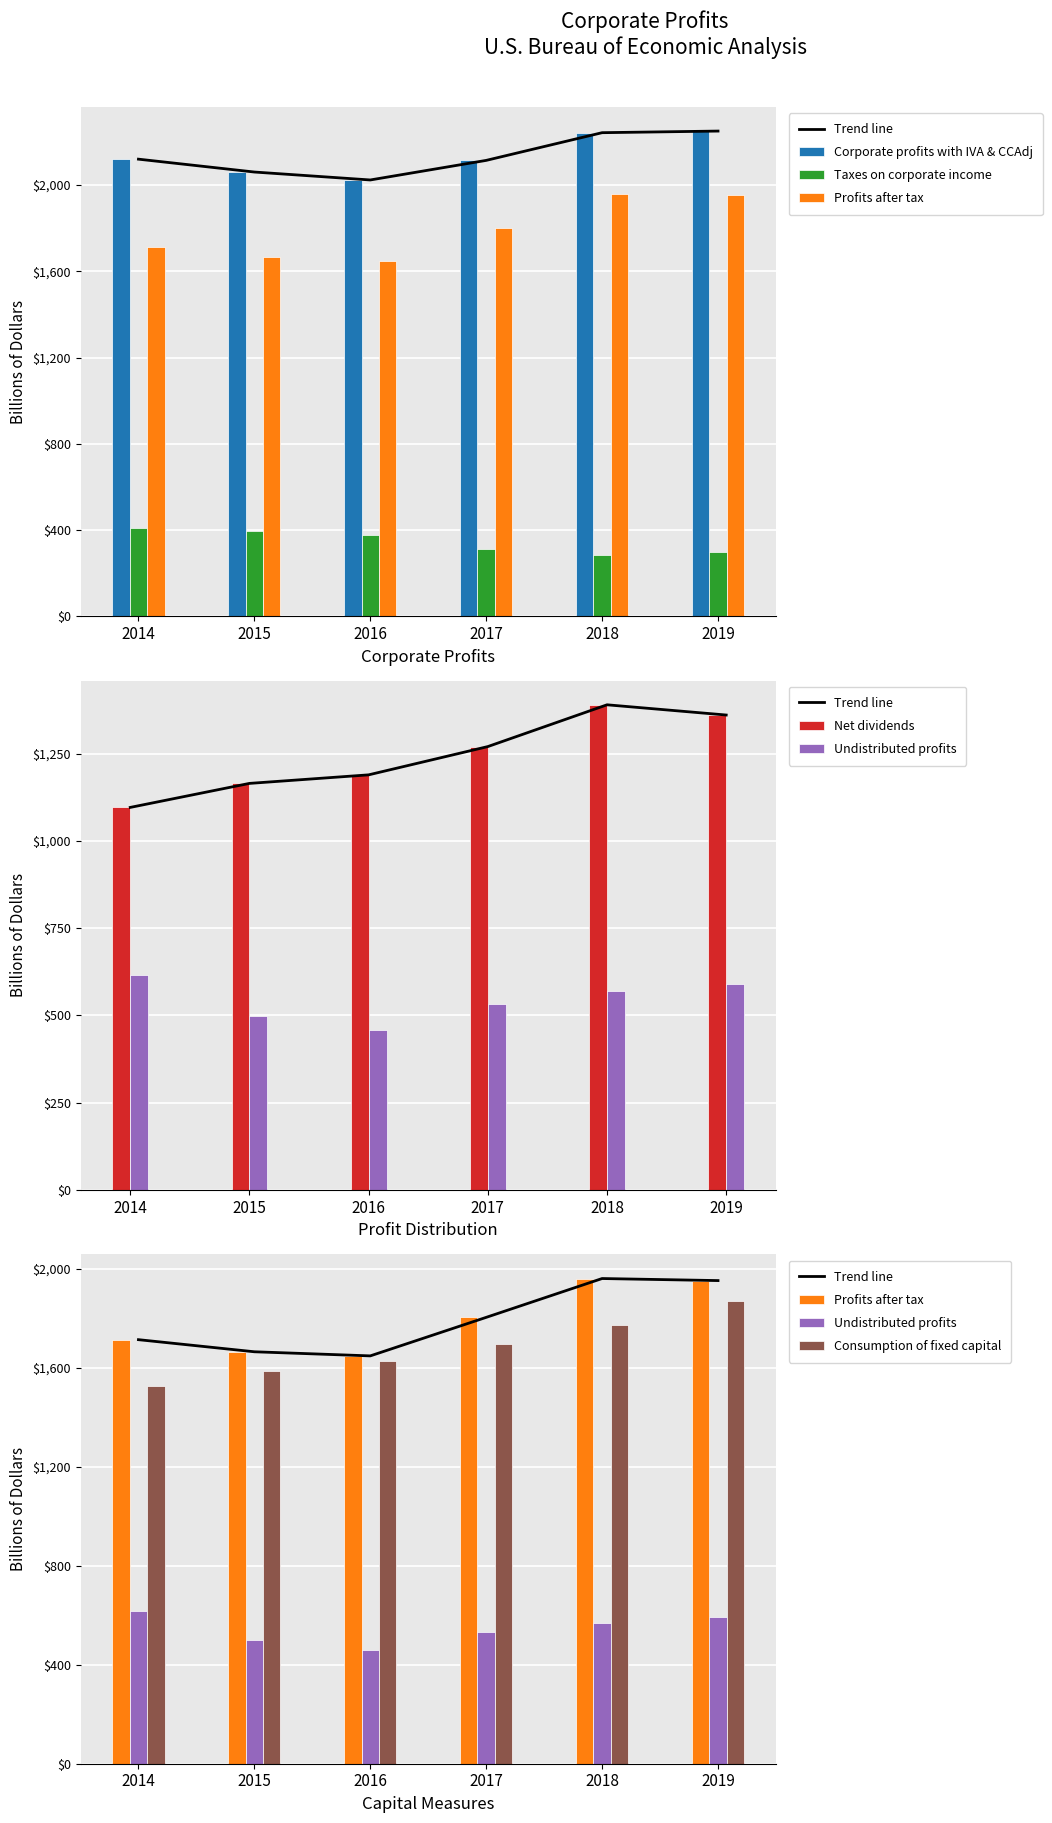

How many categories are shown in the chart?

6